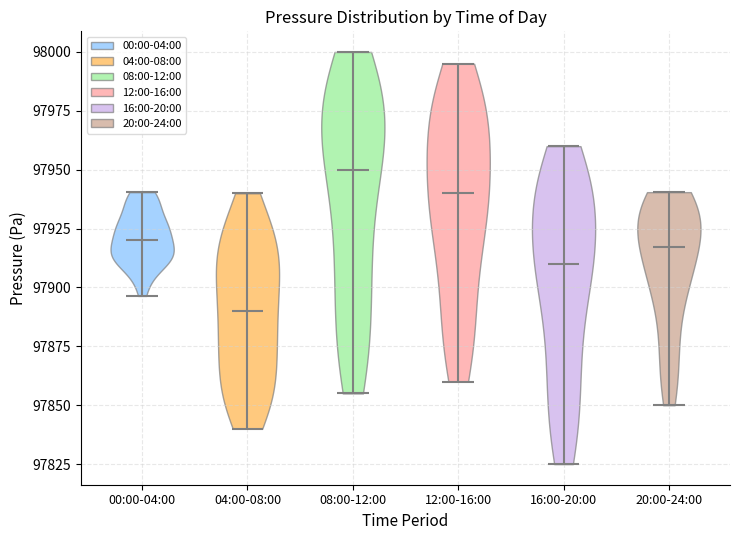

Reading left to right, read every violin against the y-axis: where its median line is, and the lowest and highest points it reaches. The values are not printed on the chart, so give them approximately, as read against the axis.

00:00-04:00: median line 97920, lowest point 97895, highest point 97940
04:00-08:00: median line 97890, lowest point 97840, highest point 97940
08:00-12:00: median line 97950, lowest point 97855, highest point 98000
12:00-16:00: median line 97940, lowest point 97860, highest point 97995
16:00-20:00: median line 97910, lowest point 97825, highest point 97960
20:00-24:00: median line 97915, lowest point 97850, highest point 97940